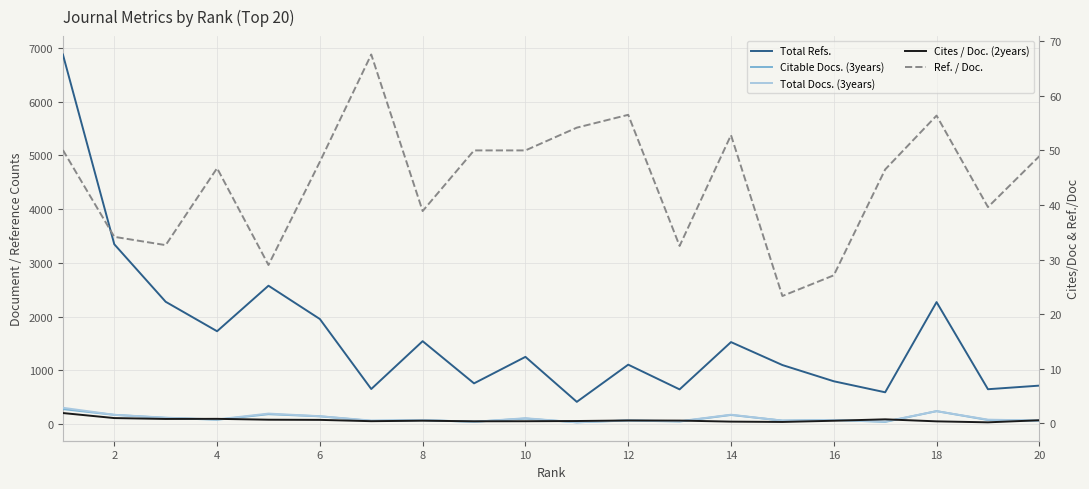

True or false: Total Docs. (3years) and Citable Docs. (3years) intersect in this chart.

False